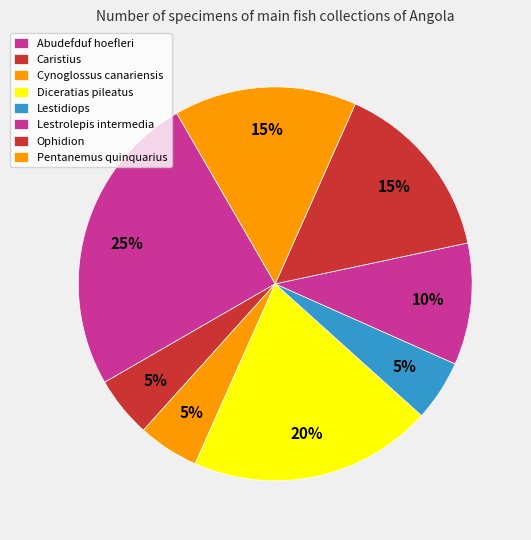

True or false: Diceratias pileatus accounts for 20% of the total.

True